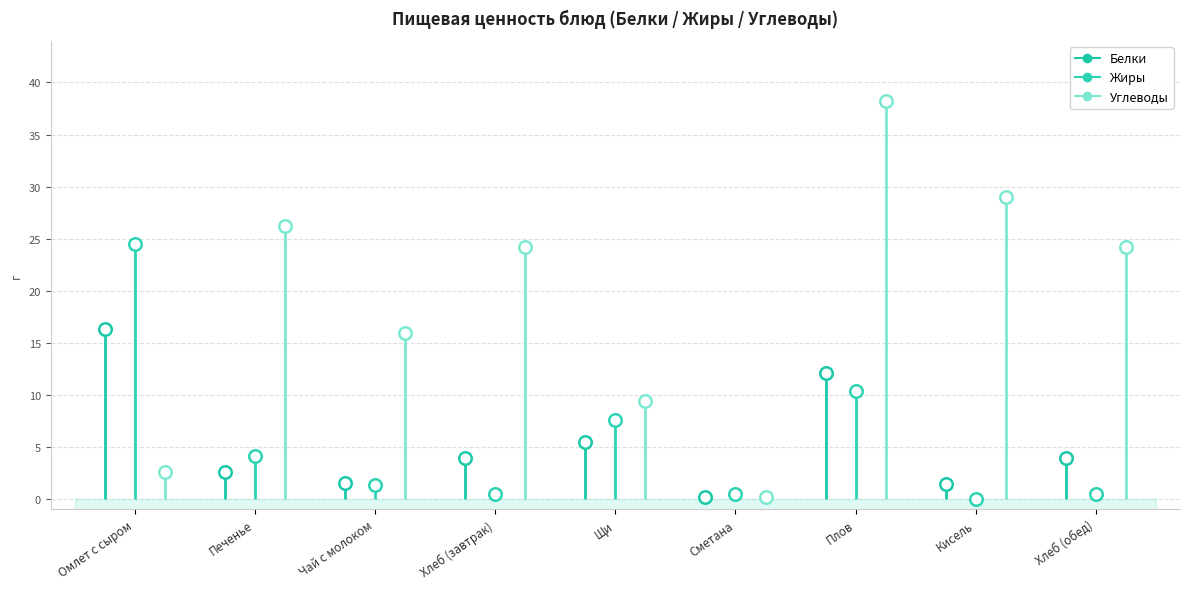

How many data points in Углеводы are less than 24?

4